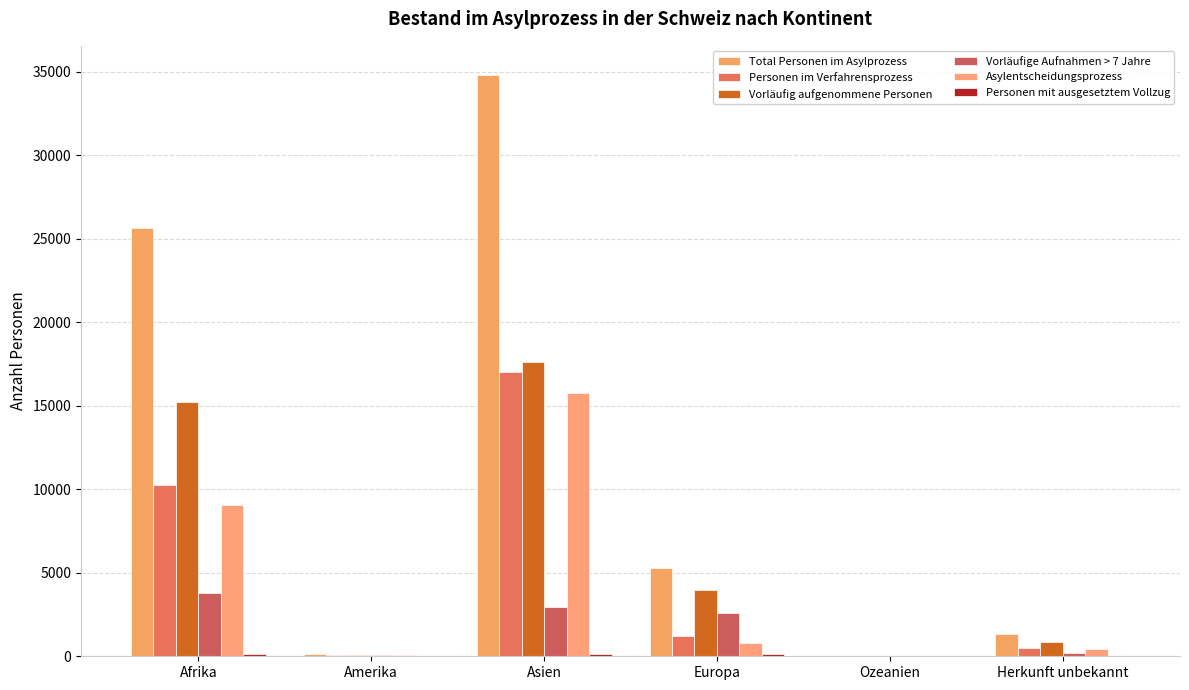

Which category has the lowest value in the Personen im Verfahrensprozess series?

Ozeanien